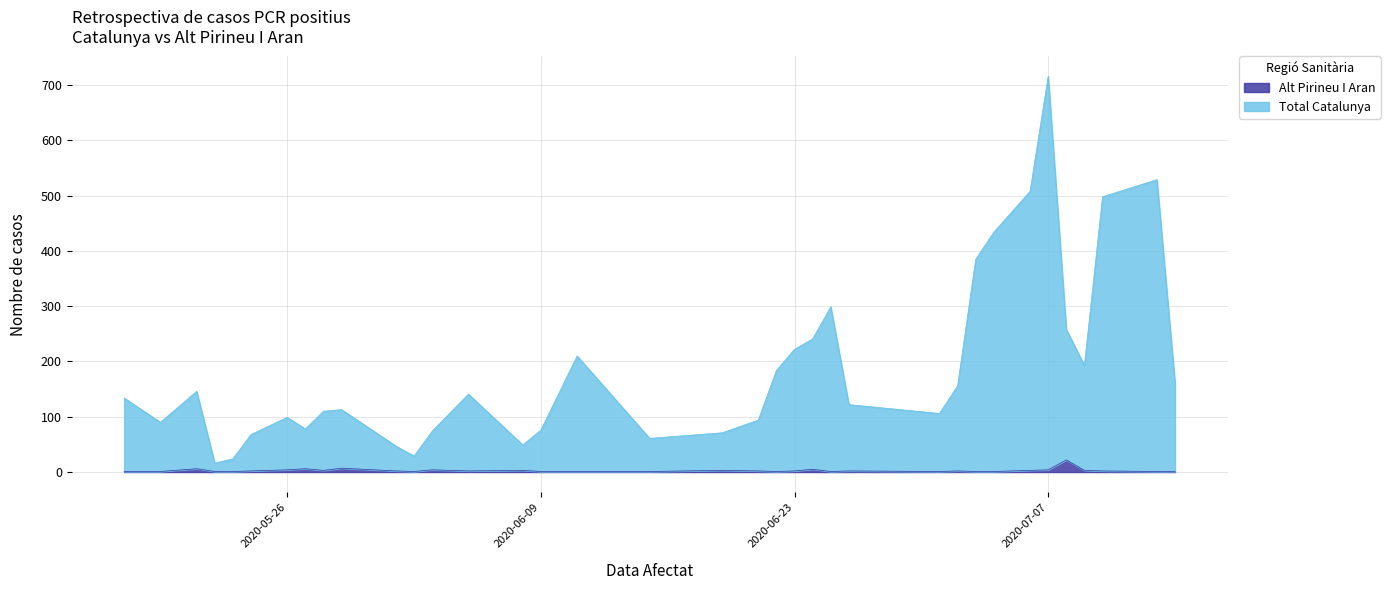

What are all the series names shown in the legend?

Alt Pirineu I Aran, Total Catalunya